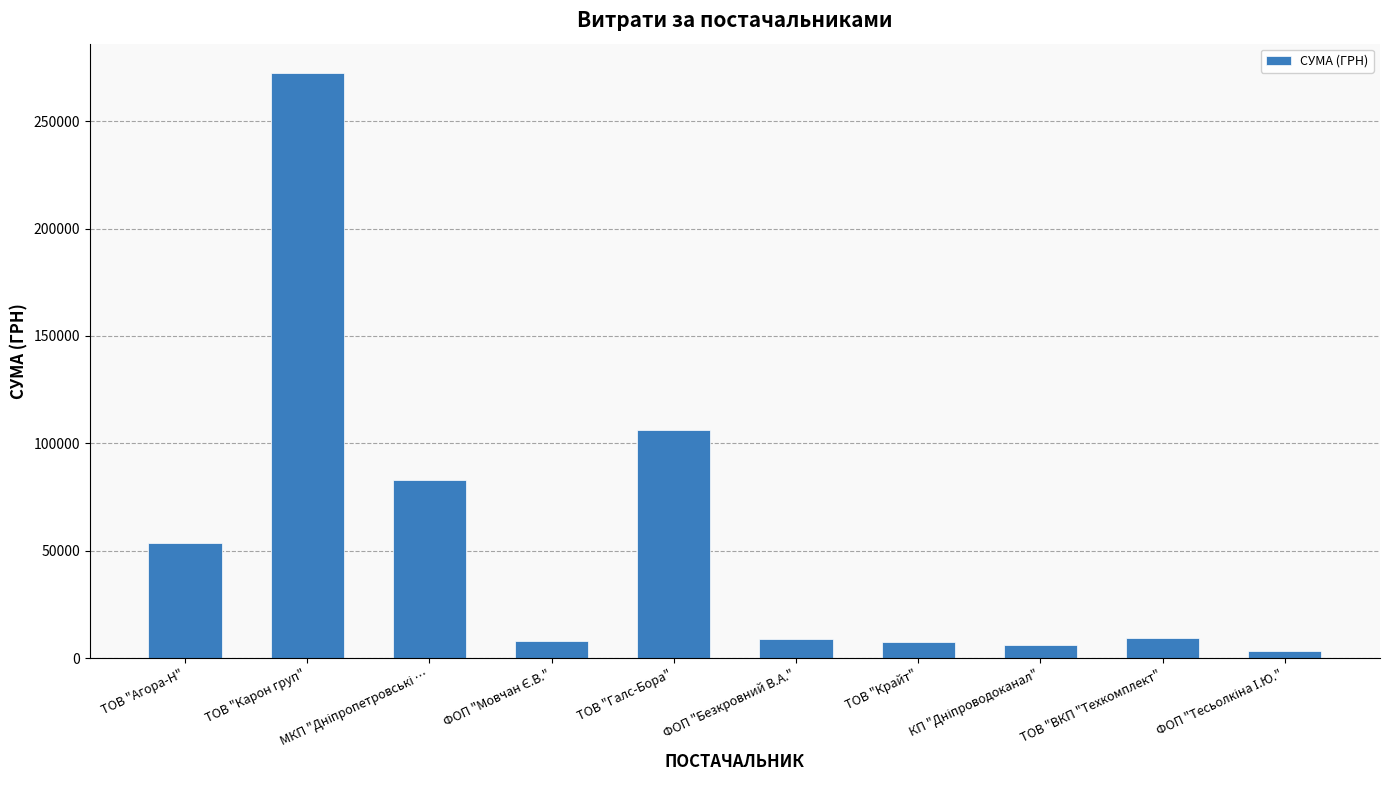

At which label is the value closest to 137904?

ТОВ "Галс-Бора"